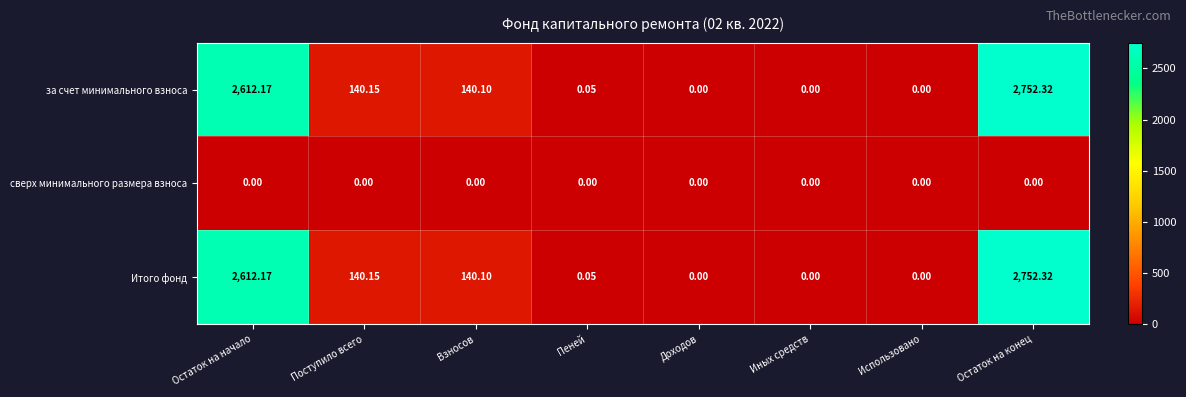

Where does the за счет минимального взноса series first go above 140?

Остаток на начало